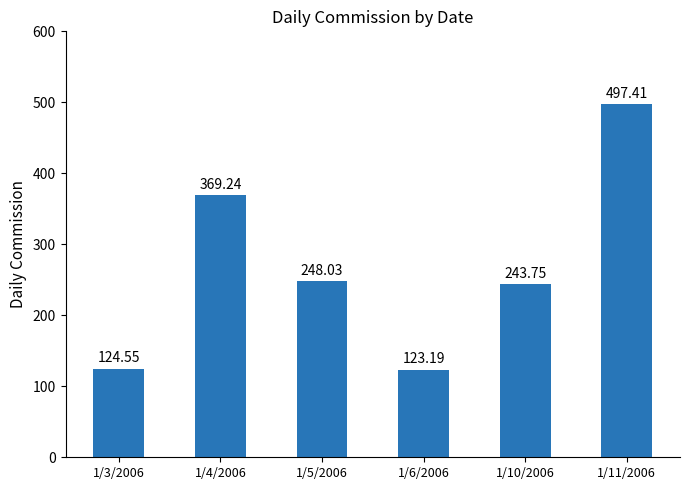

What is the difference between the maximum and minimum values?

374.2